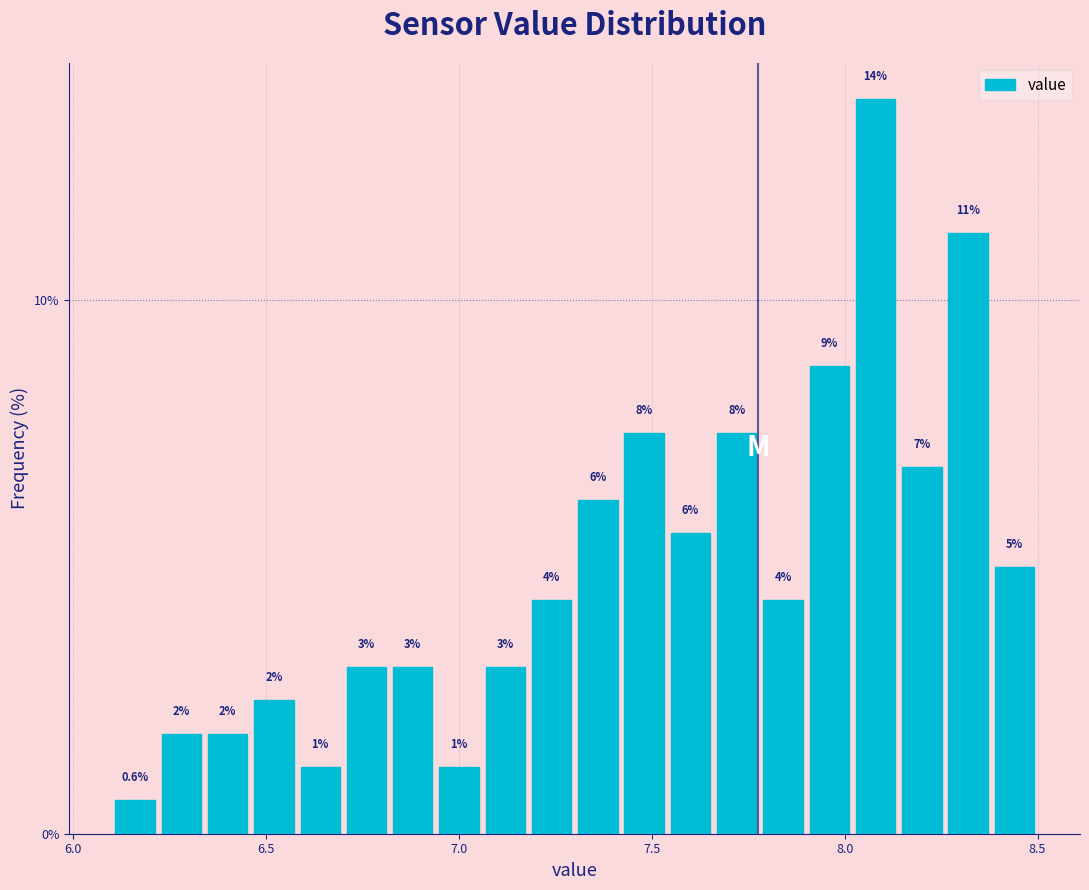

Read against the x-axis, roughly where is the centre of the tallest bar?

8.10